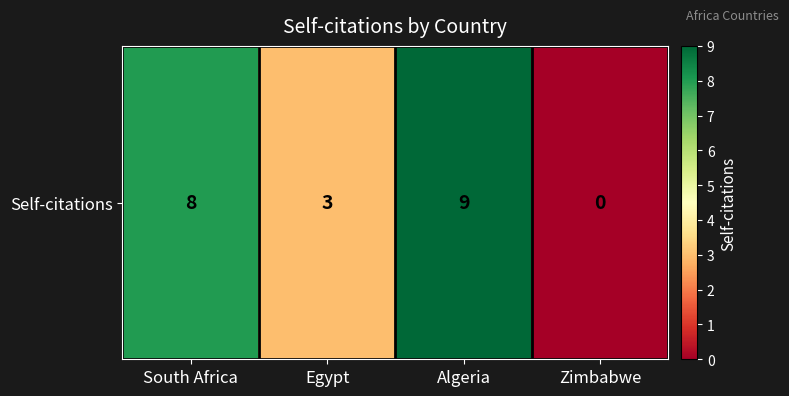

How many data points are above 8?

1